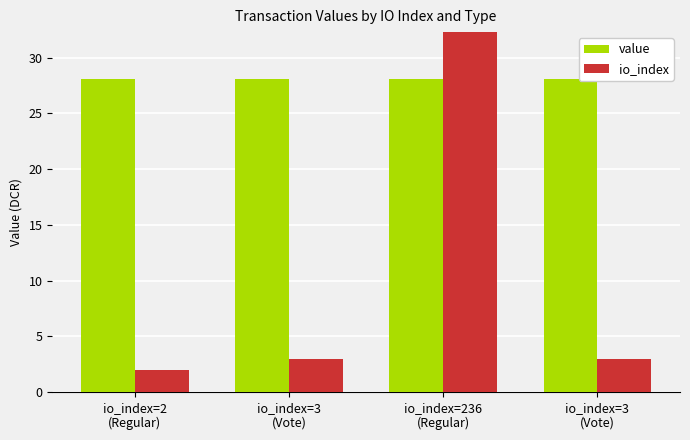

Where does the io_index series first go above 3?

io_index=236
(Regular)